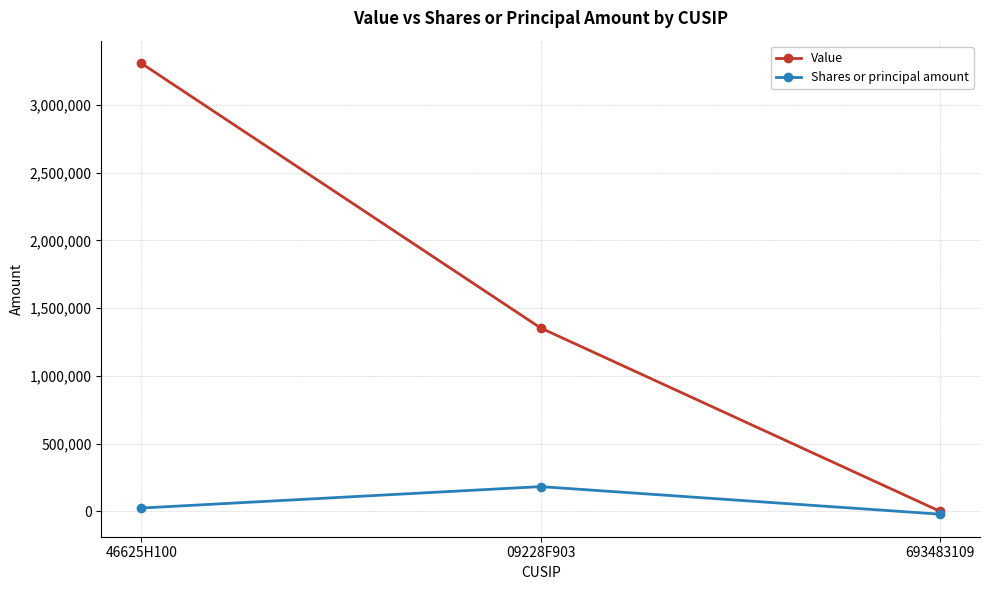

Rank the series by their average value, from highest to lowest.

Value, Shares or principal amount